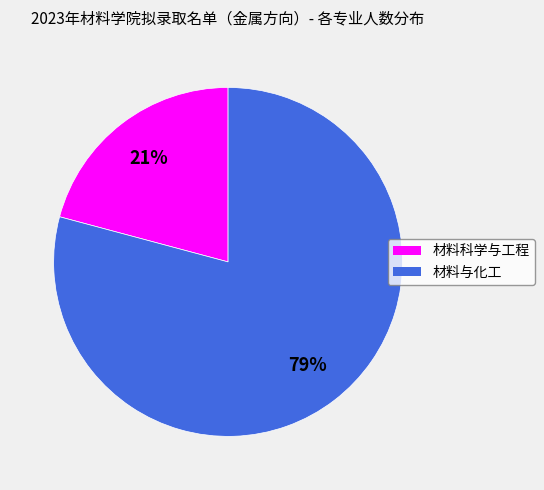

Is it true that 材料科学与工程 is 13% of the pie?

False